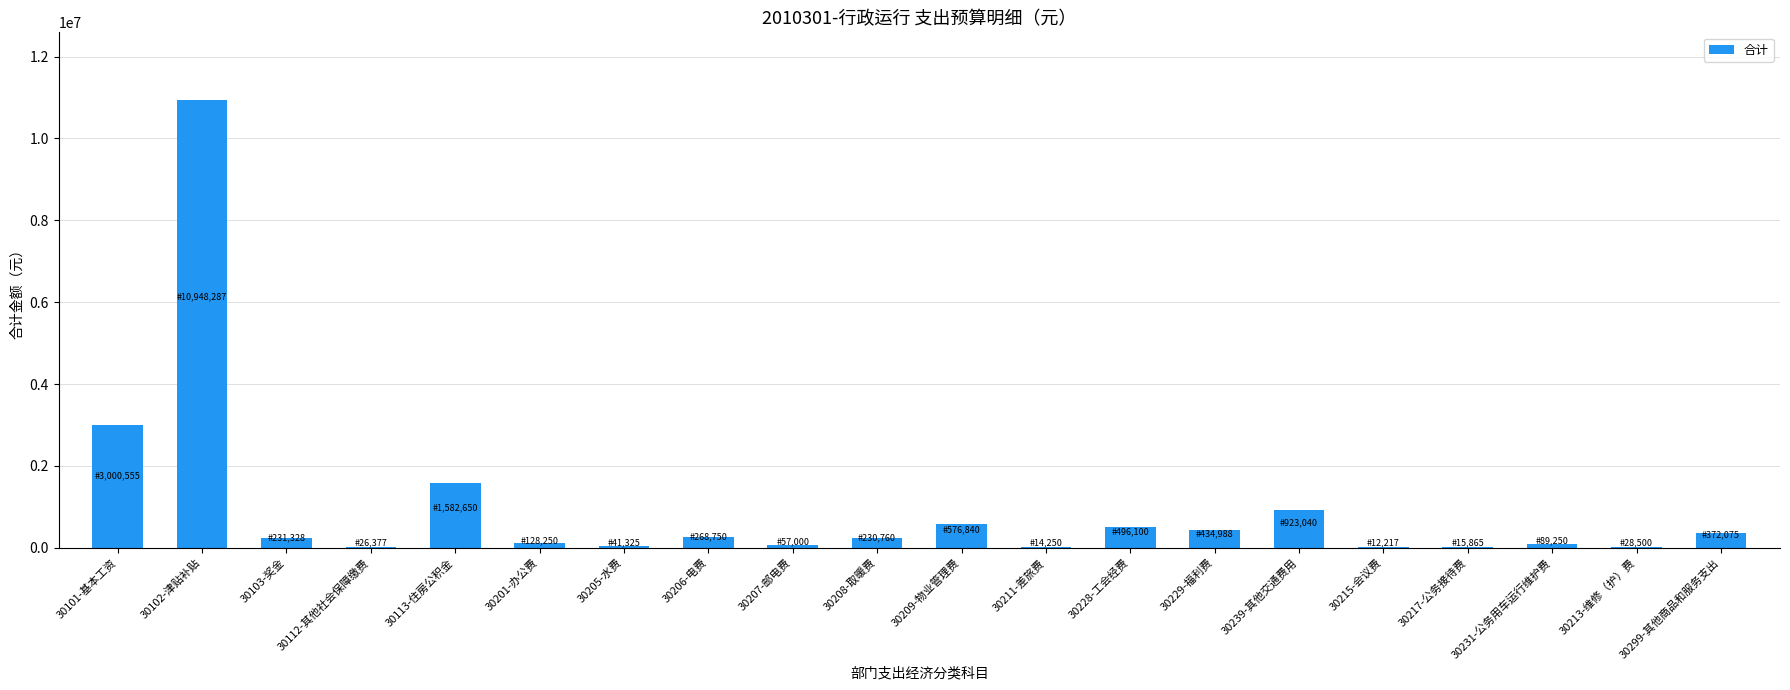

Between 30229-福利费 and 30113-住房公积金, which is larger?

30113-住房公积金